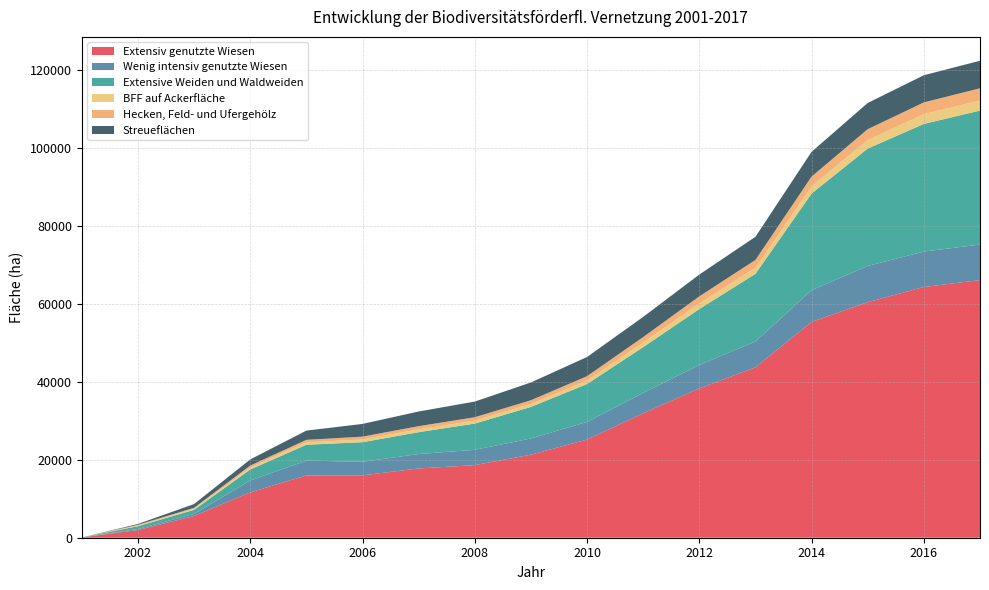

Reading left to right, list all the values displayed in this chart.

Extensiv genutzte Wiesen: 69.9	1989.0	5581.9	11646.9	15990.1	16012.7	17789.7	18628.2	21324.7	25198.7	31965.0	38328.9	43749.4	55419.3	60479.6	64381.9	66151.1
Wenig intensiv genutzte Wiesen: 0.0	250.6	522.5	3052.1	3802.4	3493.4	3700.7	3948.0	4154.7	4544.9	5233.8	6038.0	6633.7	8135.4	9297.1	9091.6	9122.5
Extensive Weiden und Waldweiden: 4.8	717.0	1059.0	2826.6	4085.5	5022.1	5611.6	6732.7	8111.2	9728.8	11745.0	14357.8	17379.7	24821.8	30149.4	32779.5	34407.0
BFF auf Ackerfläche: 0.0	176.1	271.8	498.4	608.2	702.8	736.7	758.5	757.8	875.2	1175.0	1451.3	1516.4	1859.3	2166.1	2522.2	2577.0
Hecken, Feld- und Ufergehölz: 1.7	192.9	243.5	509.4	643.8	728.1	807.2	870.3	954.5	1131.4	1410.8	1797.0	2053.2	2503.2	2812.0	3004.3	3140.3
Streueflächen: 0.0	206.5	964.8	1570.2	2371.1	3262.9	3764.6	4019.8	4561.1	4930.1	5171.0	5602.9	5939.0	6359.6	6729.9	6972.8	7077.1